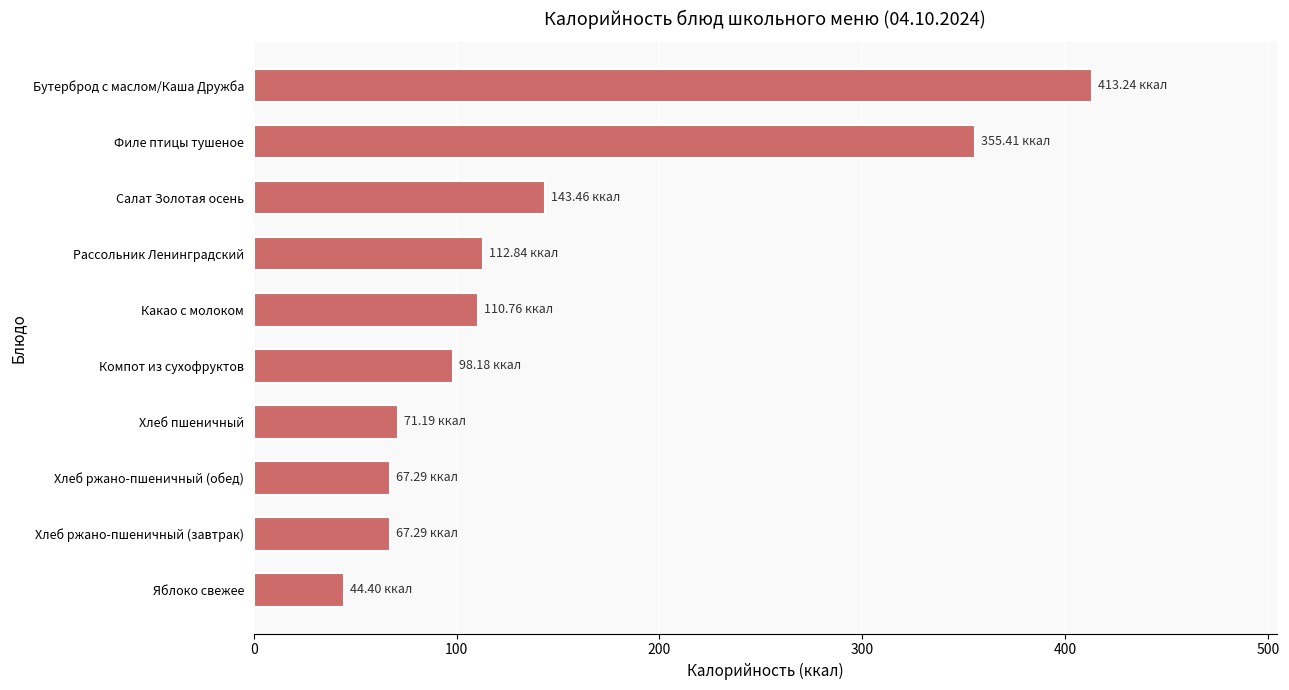

How many bars are there in total?

10